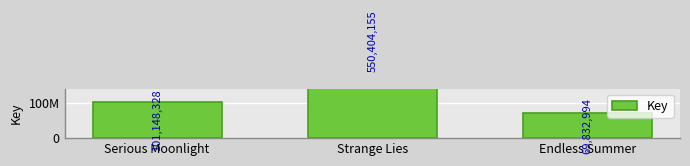

The chart shows a value of 69832994 at Endless Summer. True or false?

True